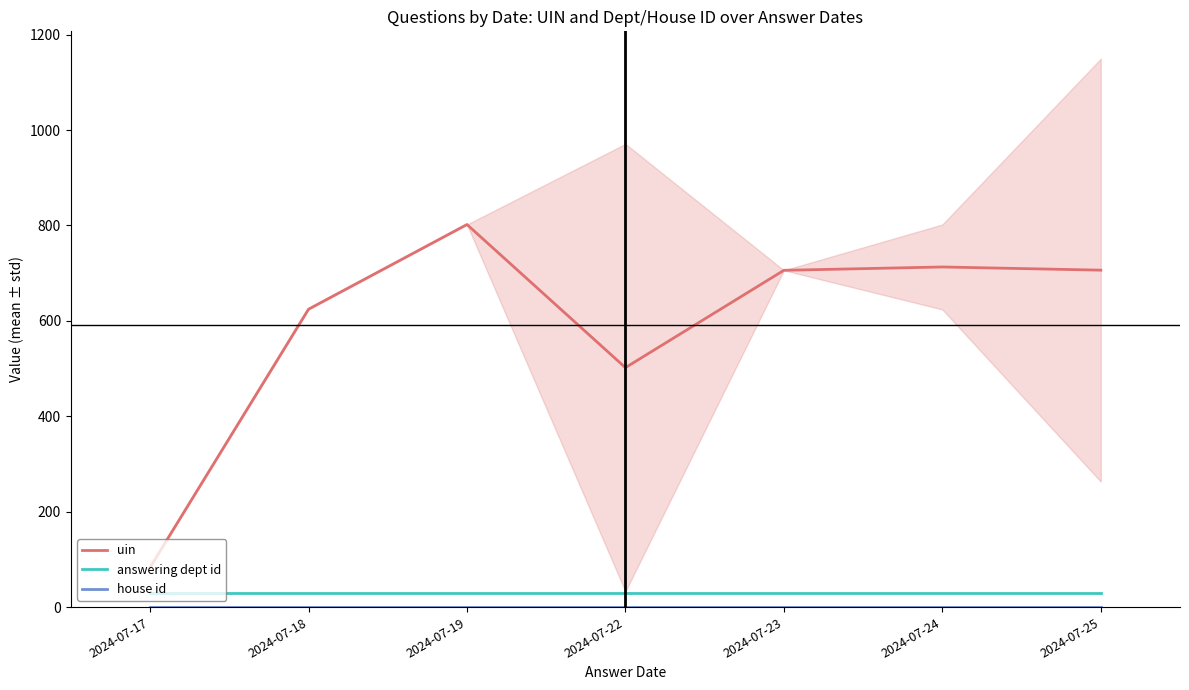

Which category has the highest value across all series?

2024-07-19